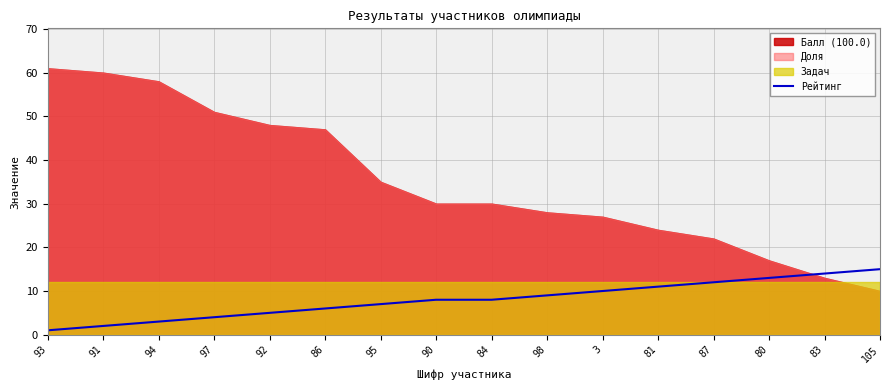

Is it true that the value at 105 is 21?

False